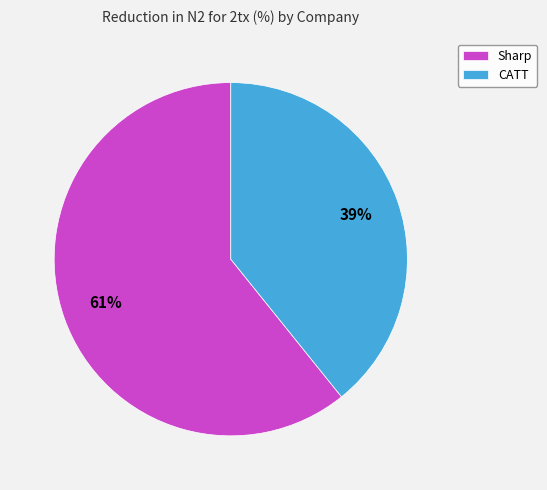

Is it true that Sharp is 55% of the pie?

False